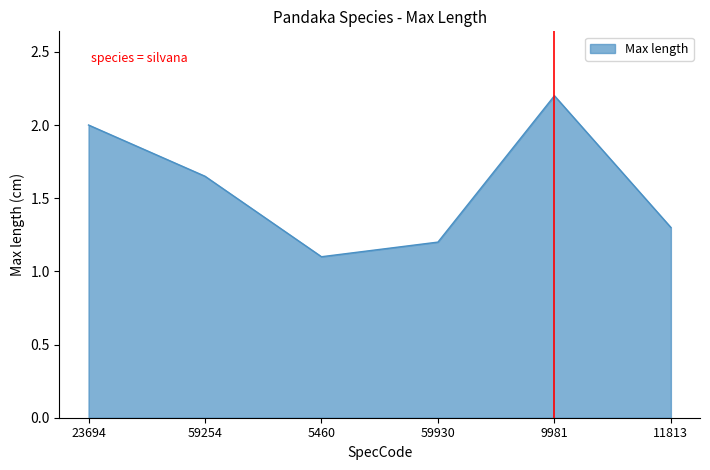

What position from the right is 23694?

6